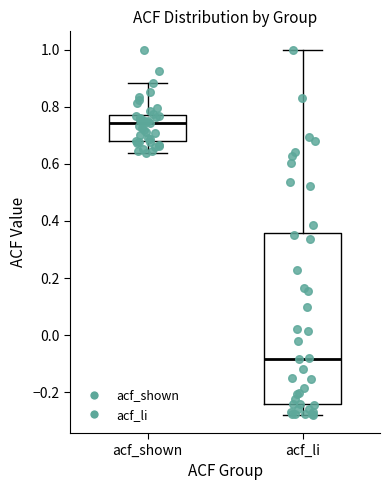

Comparing the boxes themselves (not the whiskers), which one is the tallest?

acf_li